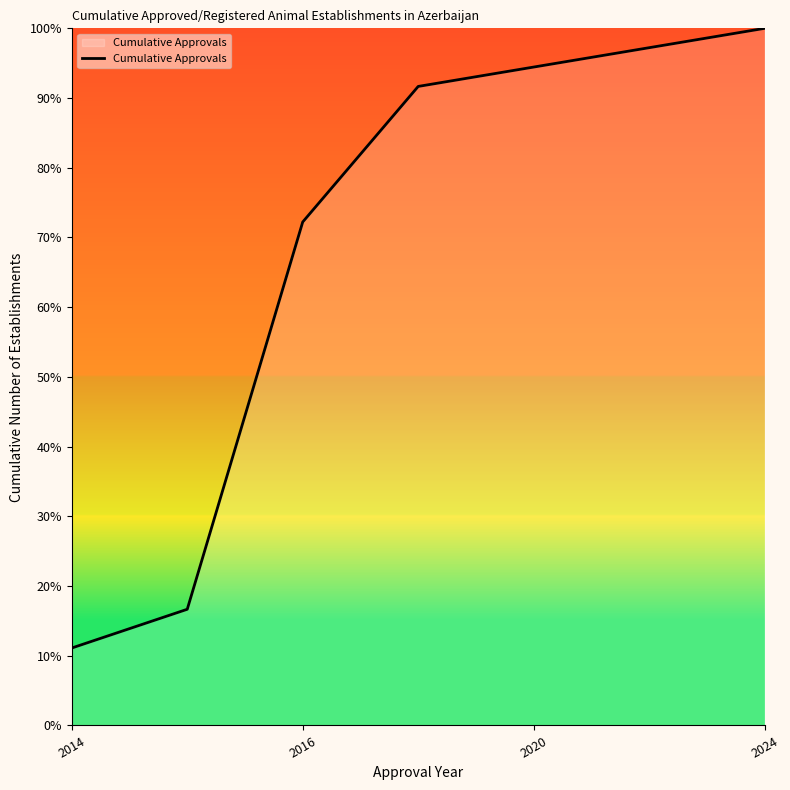

True or false: there are more than 0 points higher than both neighbors.

False